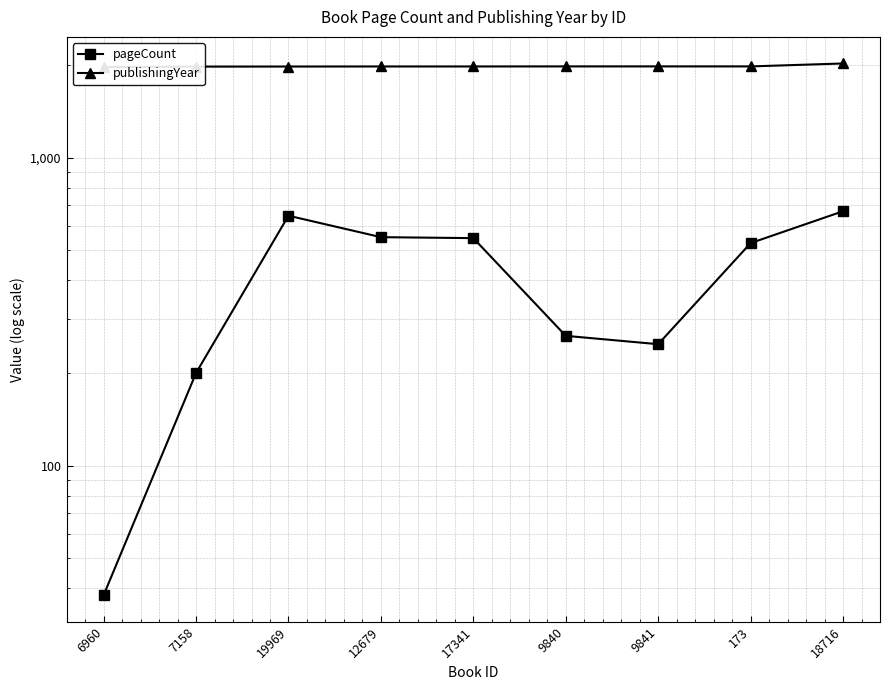

What is the total value across all series at 6960?

2005